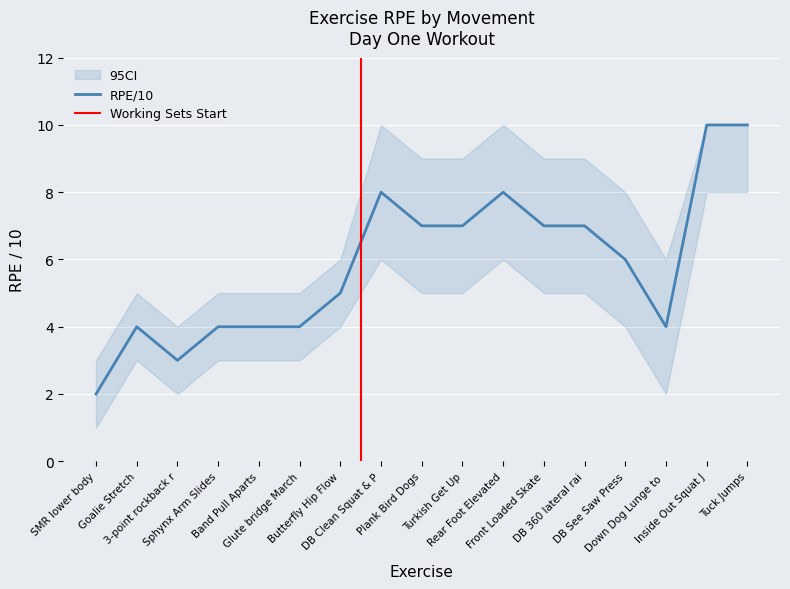

Which label corresponds to the largest value in the chart?

Inside Out Squat J